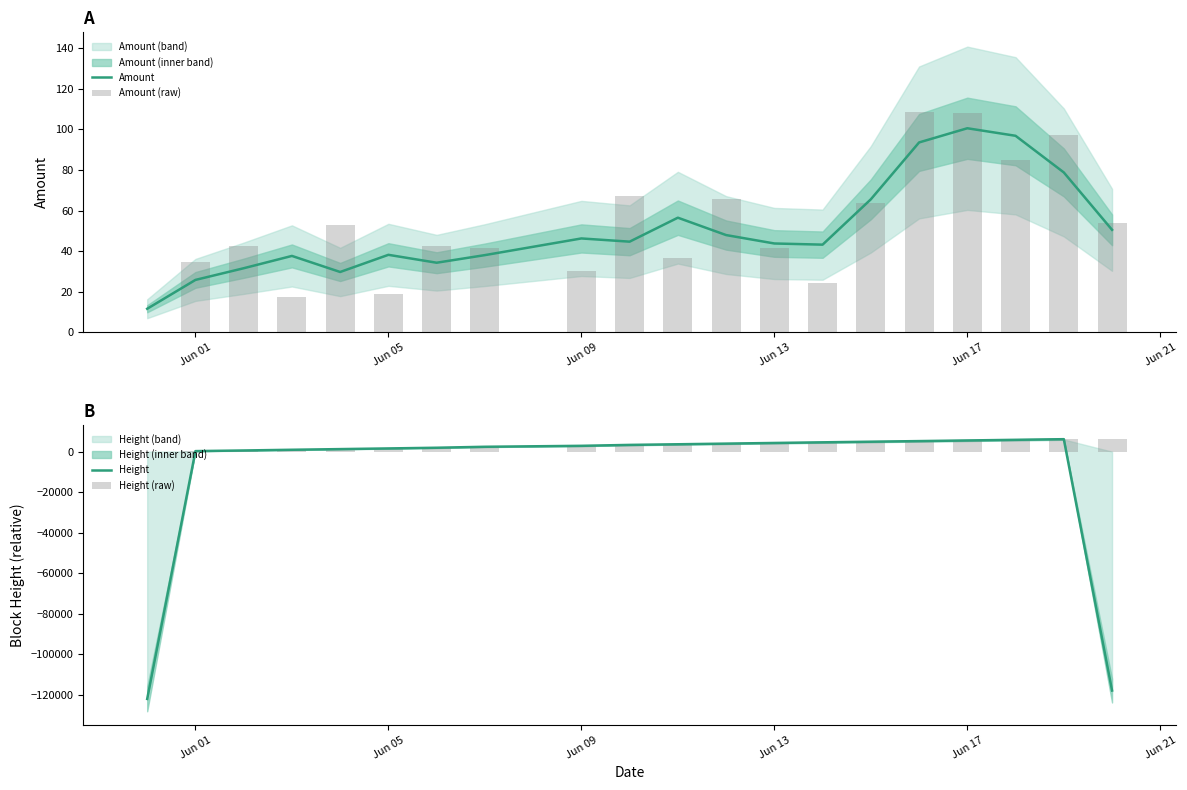

Reading left to right, extract all data points from this chart.

Amount: 11.6	25.8	31.6	37.7	29.7	38.2	34.3	38.1	46.3	44.7	56.5	47.9	43.8	43.2	65.5	93.6	100.6	96.8	78.8	50.5
Amount (raw): 0.0	34.9	42.6	17.3	53.1	18.9	42.6	41.4	30.1	67.3	36.6	65.6	41.6	24.2	63.8	108.6	108.3	84.8	97.5	54.1
Height: -121949.7	274.3	585.3	934.7	1263.3	1592.3	1934.0	2409.7	2881.7	3333.7	3645.7	3966.0	4289.0	4605.7	4910.0	5213.7	5521.3	5840.0	6154.7	-117810.0
Height (raw): 0.0	200.0	623.0	933.0	1248.0	1609.0	1920.0	2273.0	3036.0	3336.0	3629.0	3972.0	4297.0	4598.0	4922.0	5210.0	5509.0	5845.0	6166.0	6453.0